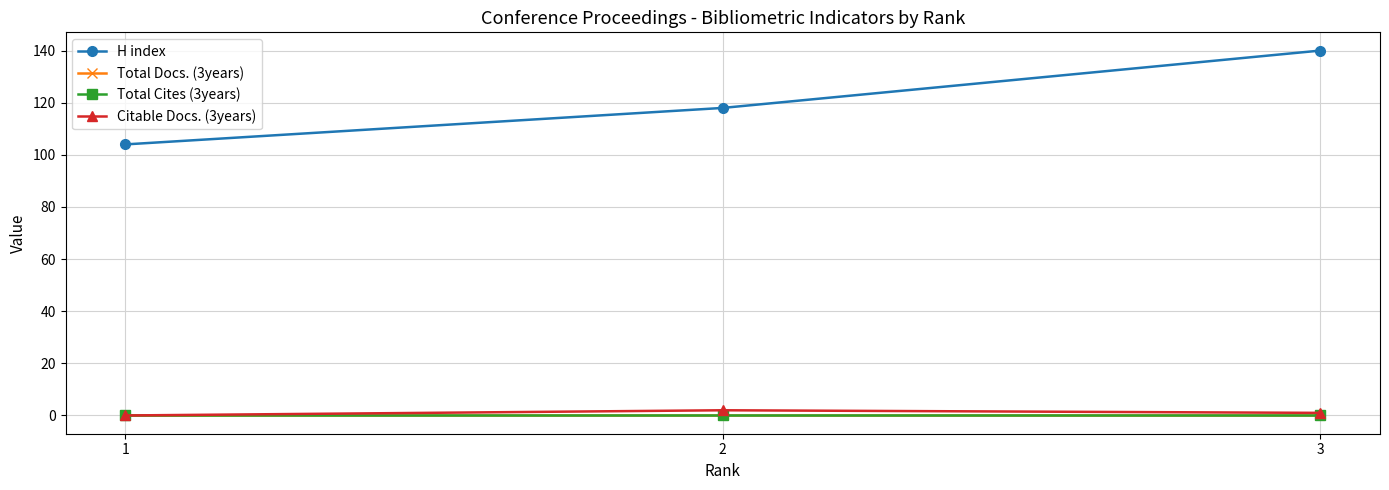

True or false: Citable Docs. (3years) has a value of 0 at 3.

False